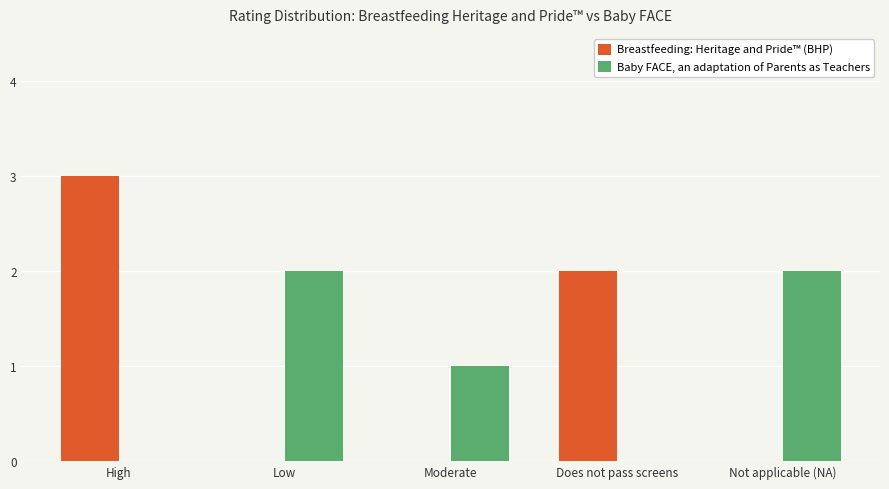

How many categories are shown in the chart?

5